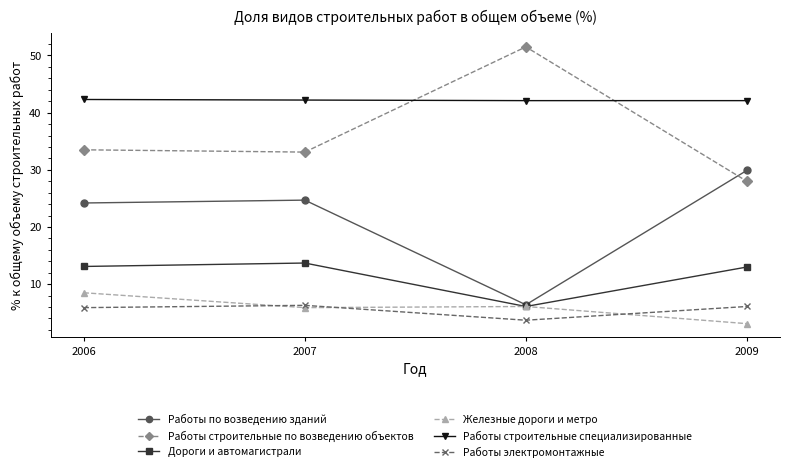

Is the value of Железные дороги и метро at 2007 greater than the value of Работы строительные по возведению объектов at 2009?

No